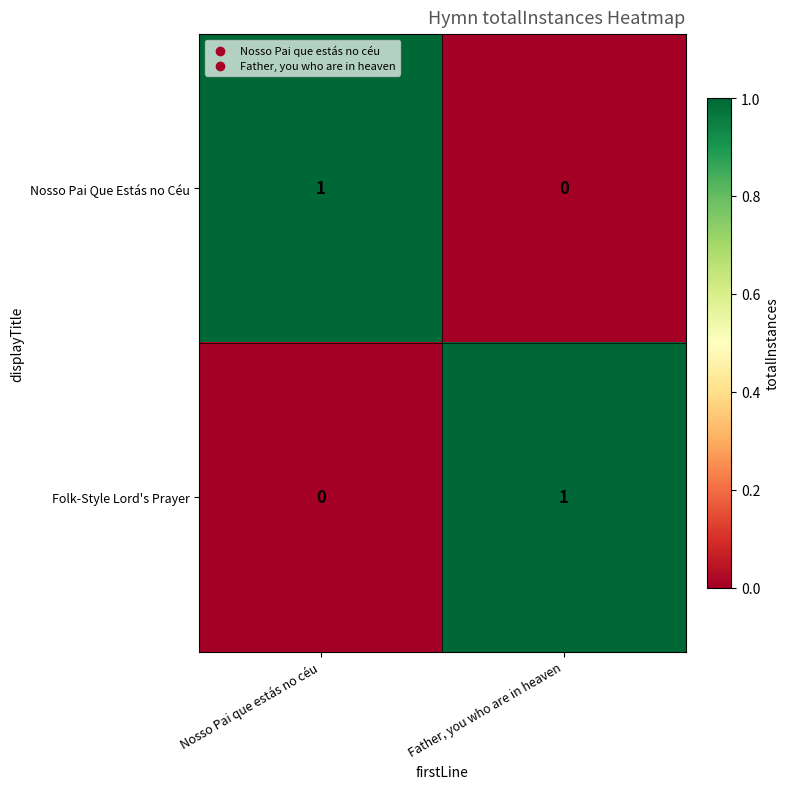

Rank the categories by Folk-Style Lord's Prayer value from highest to lowest.

Father, you who are in heaven, Nosso Pai que estás no céu